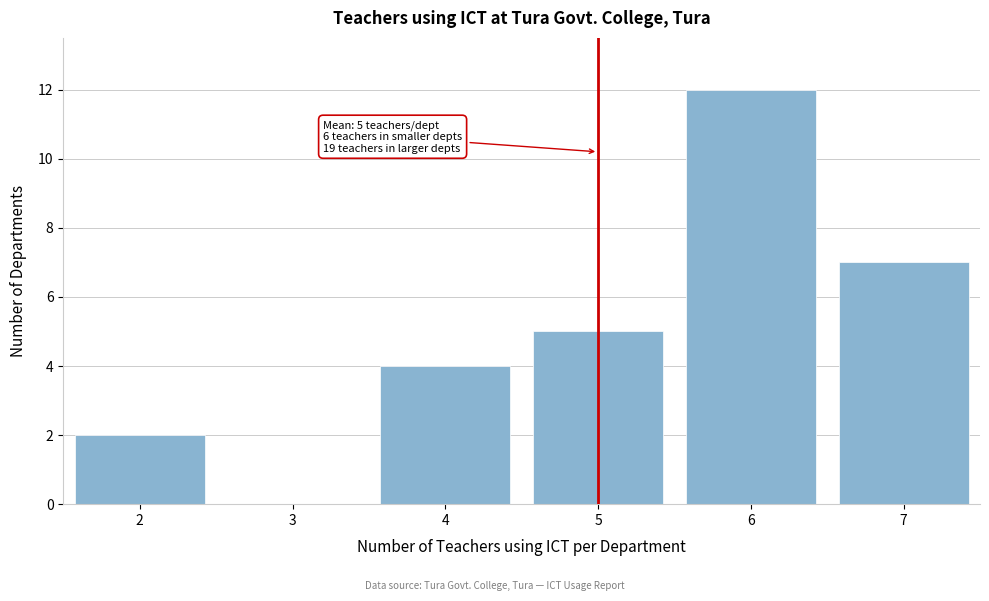

Reading left to right, transcribe all the data shown in this chart.

2=2	3=0	4=4	5=5	6=12	7=7